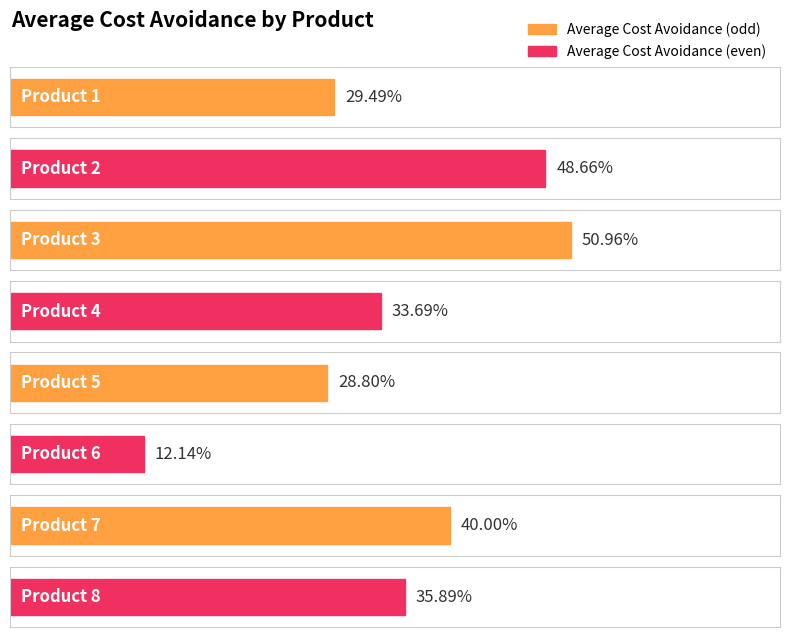

What is the minimum value shown in the chart?

0.1